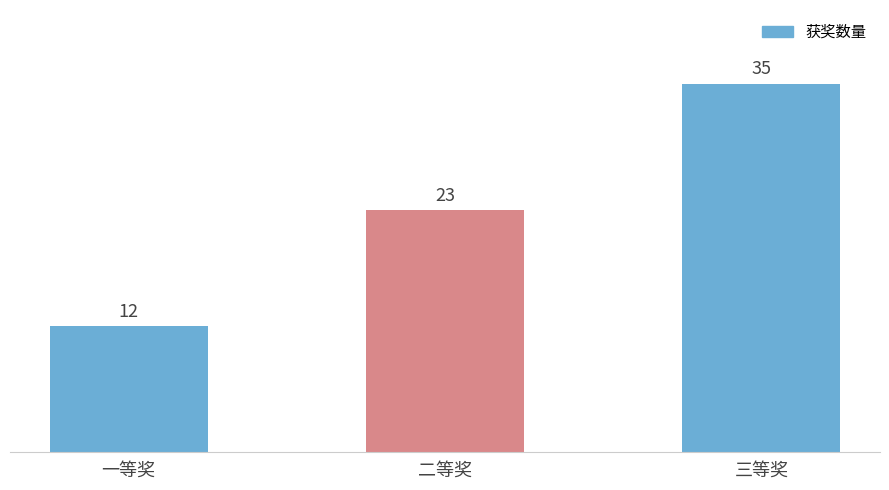

How many values are between 12 and 35?

3